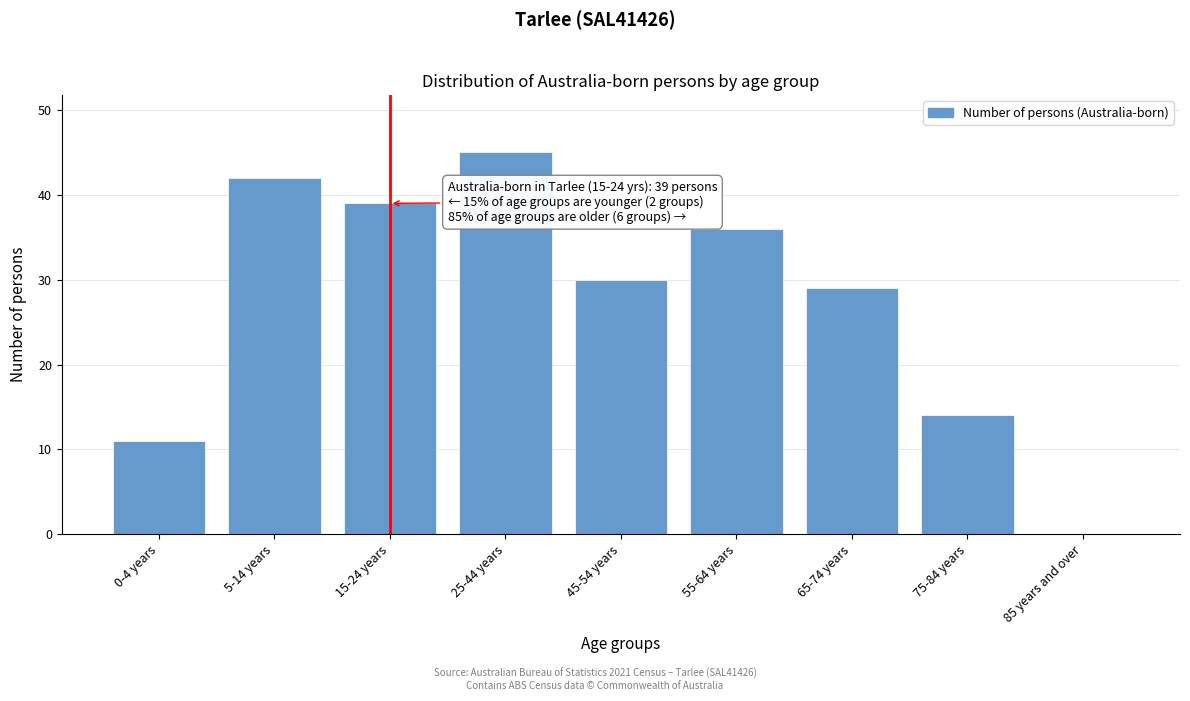

Reading left to right, list all the values displayed in this chart.

0-4 years=11	5-14 years=42	15-24 years=39	25-44 years=45	45-54 years=30	55-64 years=36	65-74 years=29	75-84 years=14	85 years and over=0